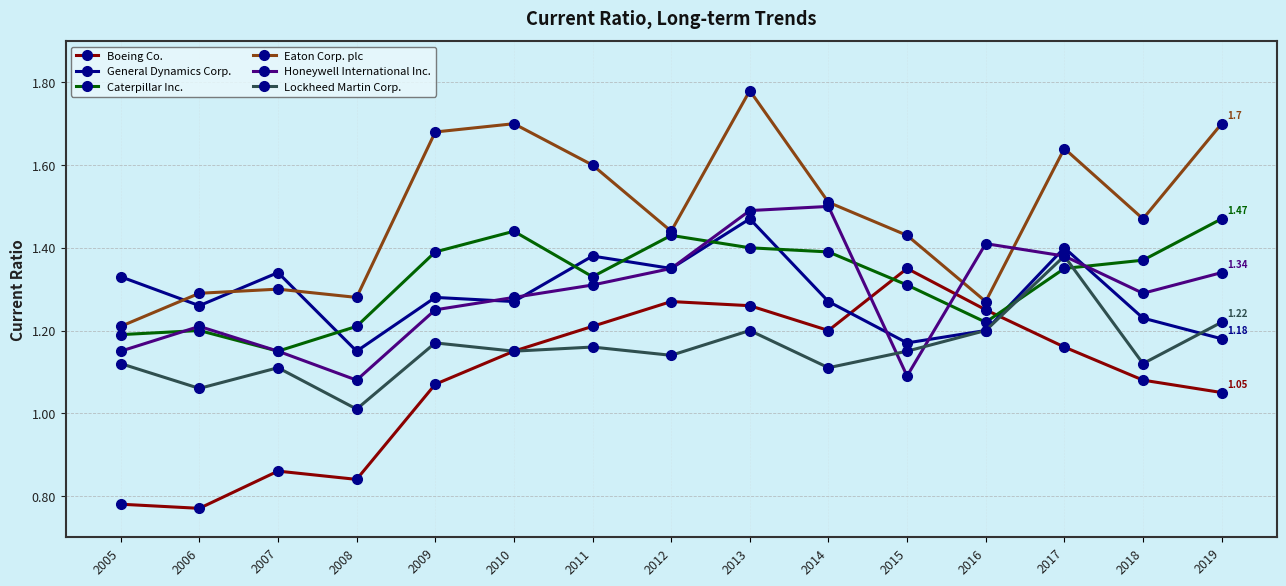

What is the difference between the highest and lowest values at 2014?

0.4